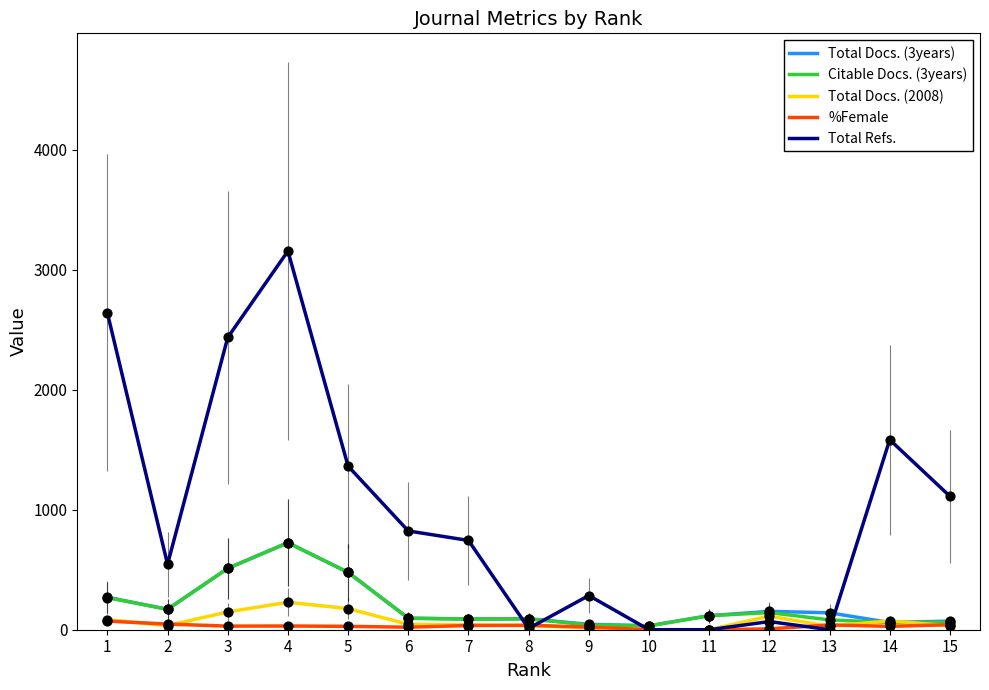

What are all the series names shown in the legend?

Total Docs. (3years), Citable Docs. (3years), Total Docs. (2008), %Female, Total Refs.